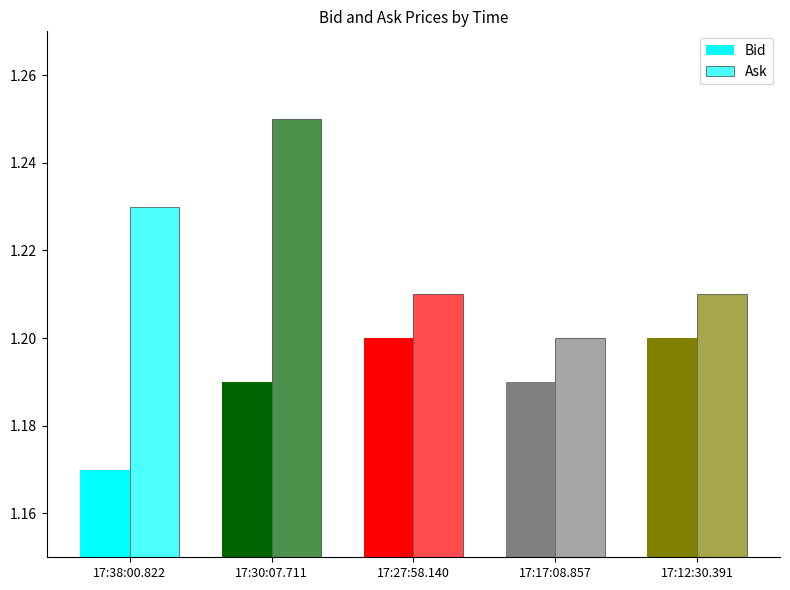

Reading left to right, list all the values displayed in this chart.

Bid: 17:38:00.822=1.2	17:30:07.711=1.2	17:27:58.140=1.2	17:17:08.857=1.2	17:12:30.391=1.2
Ask: 17:38:00.822=1.2	17:30:07.711=1.2	17:27:58.140=1.2	17:17:08.857=1.2	17:12:30.391=1.2